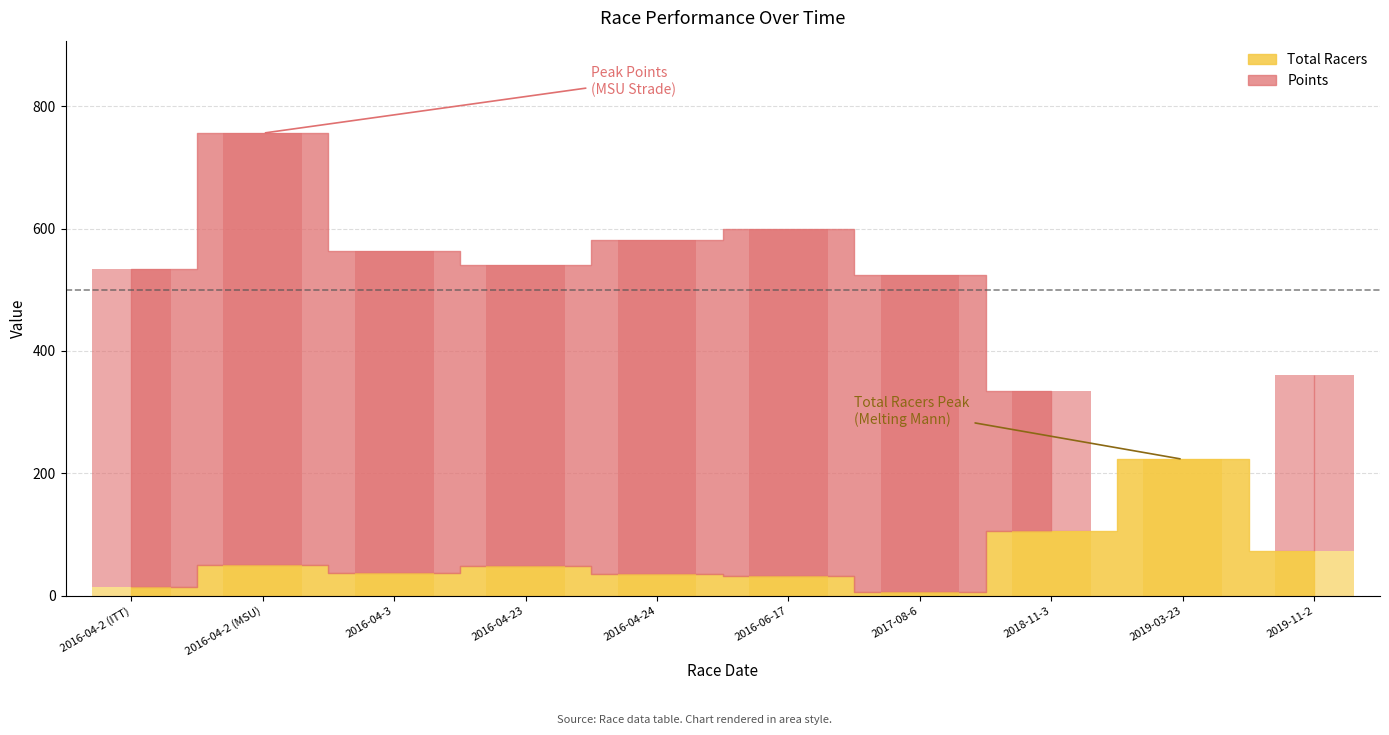

Is the value of Total Racers at 2017-08-6 greater than the value of Points at 2016-04-2 (MSU)?

No